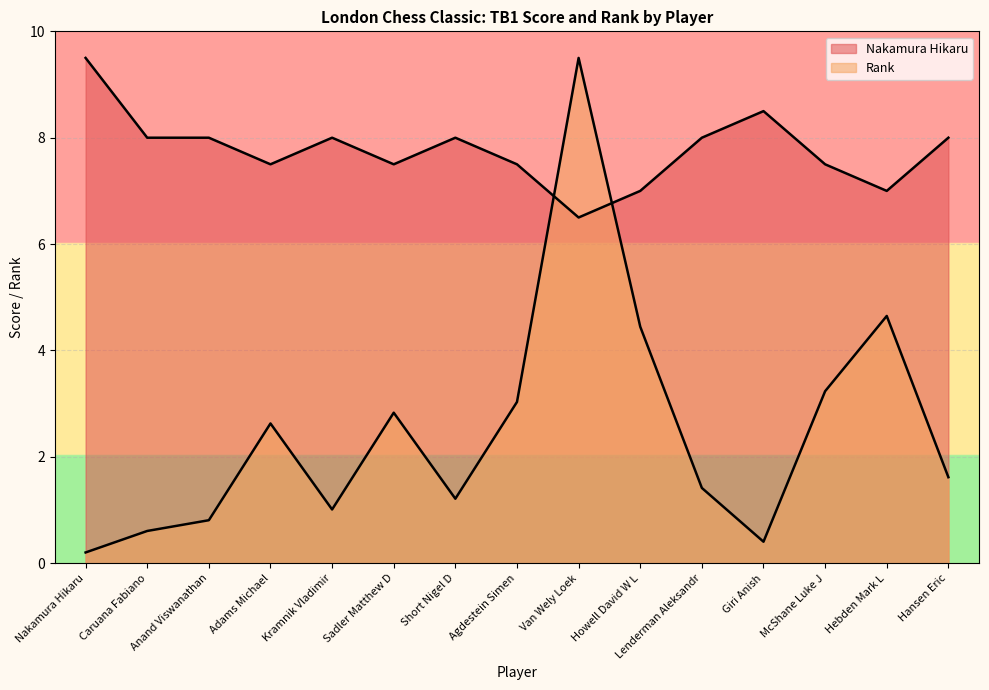

How many intersections are there between Rank and Nakamura Hikaru?

2